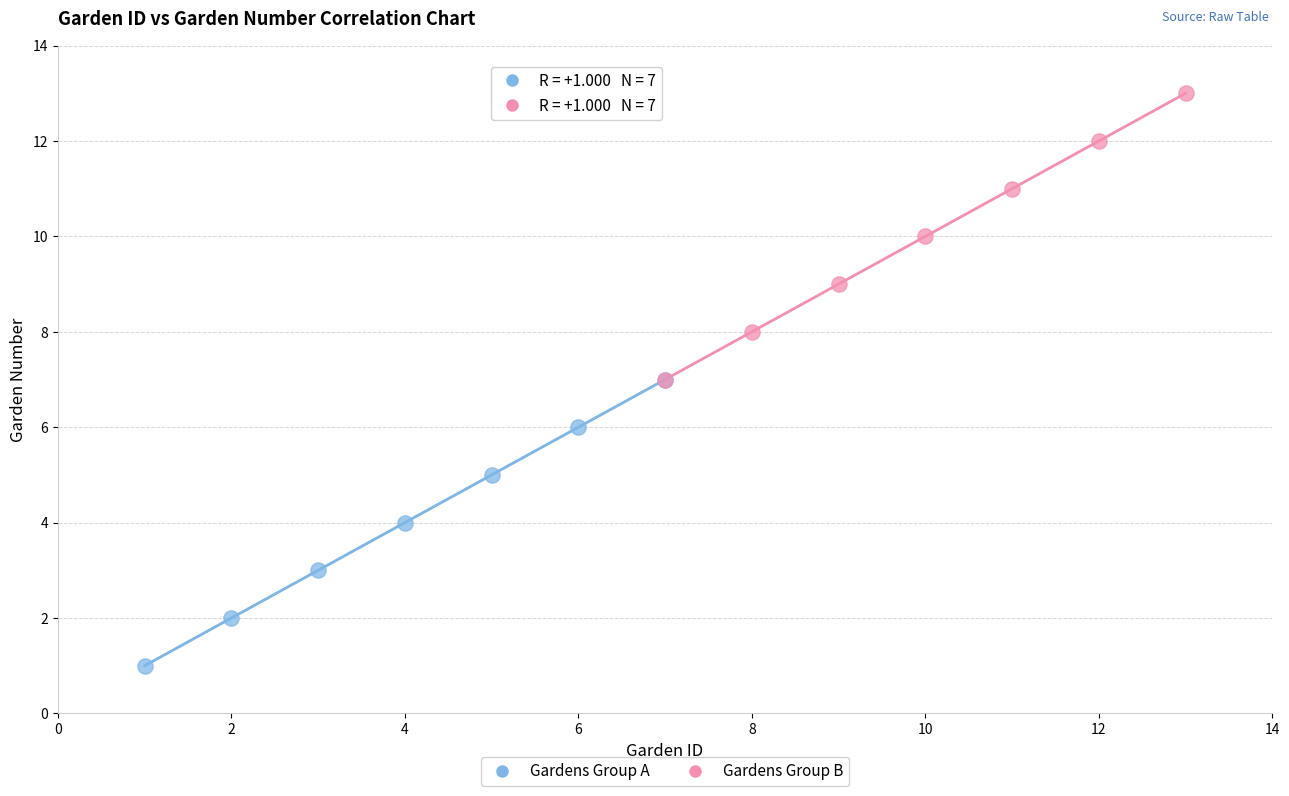

Which series reaches the maximum Y coordinate?

Gardens Group B